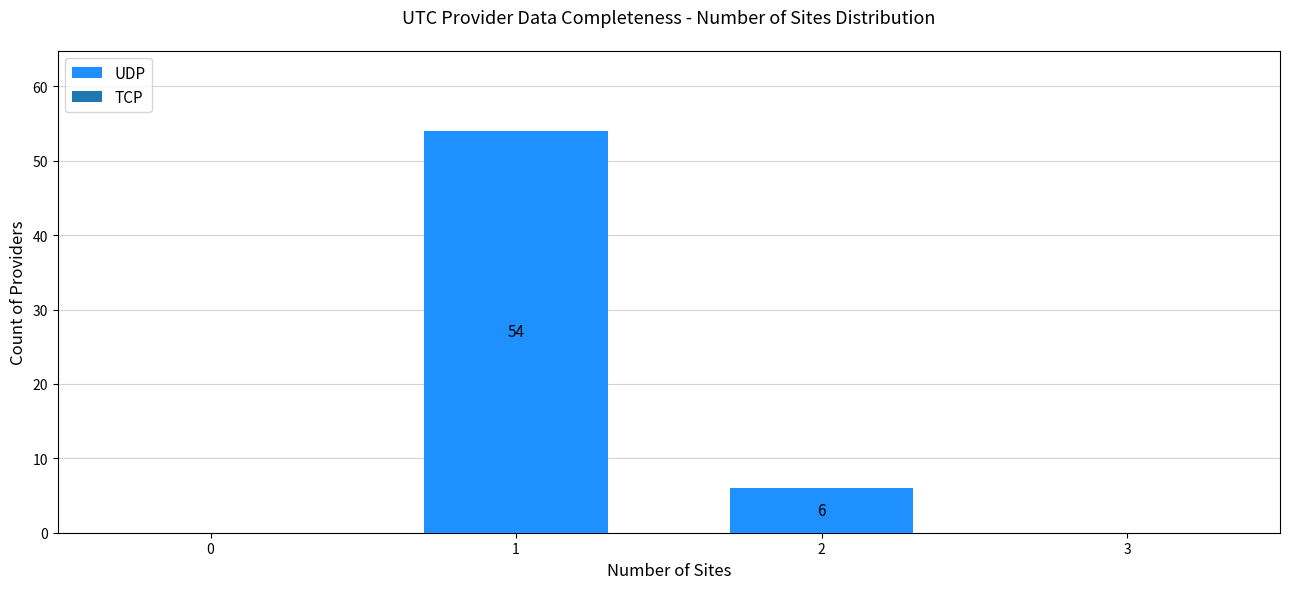

Reading left to right, list all the values displayed in this chart.

1=54	2=6